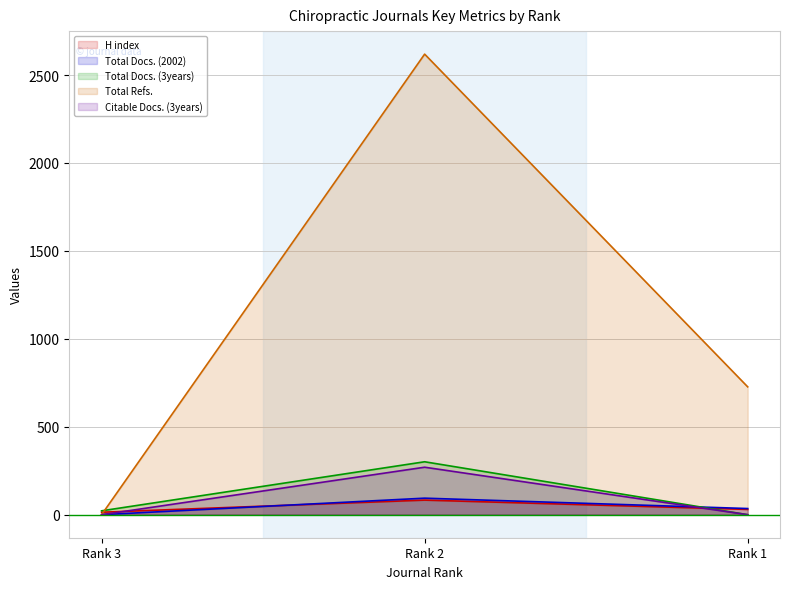

What is the difference between the highest and lowest values at Rank 1?

727